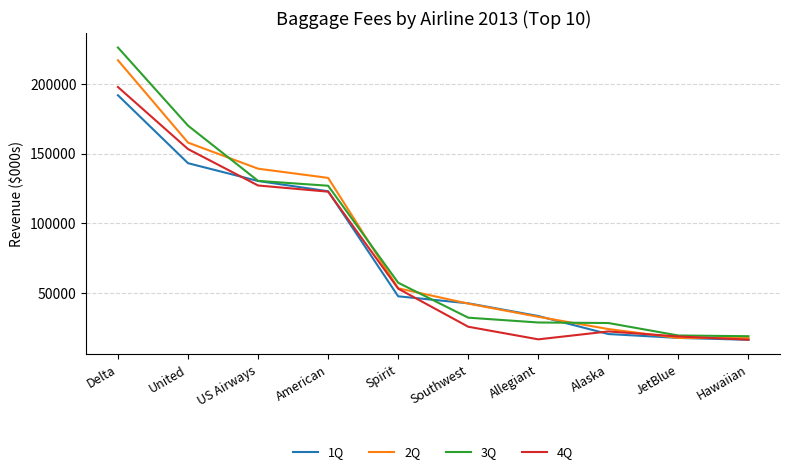

At which category is the sum across all series the highest?

Delta